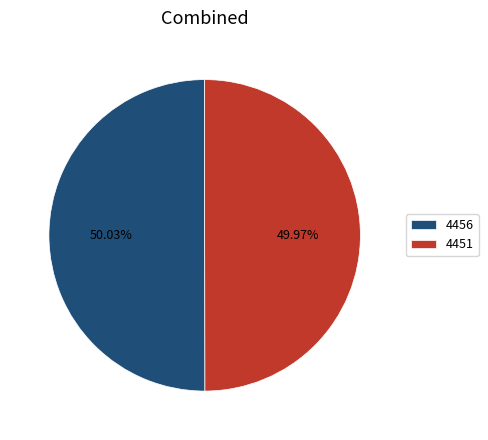

Is the sum of 4456 and 4451 greater than half?

Yes